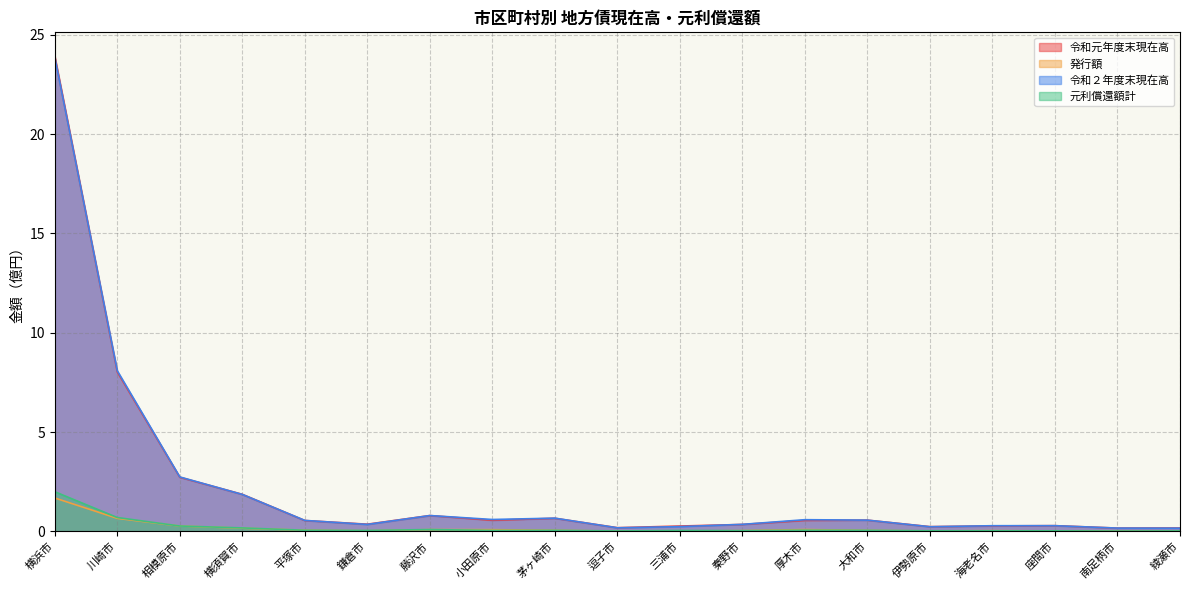

What position from the left is 藤沢市?

7